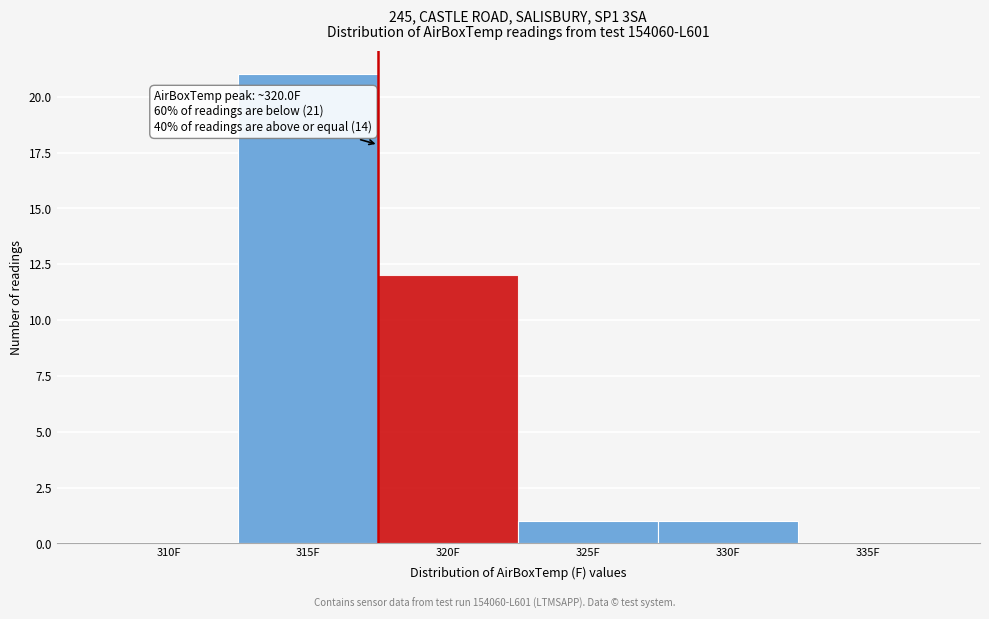

Reading left to right, transcribe all the data shown in this chart.

310F=0	315F=21	320F=12	325F=1	330F=1	335F=0